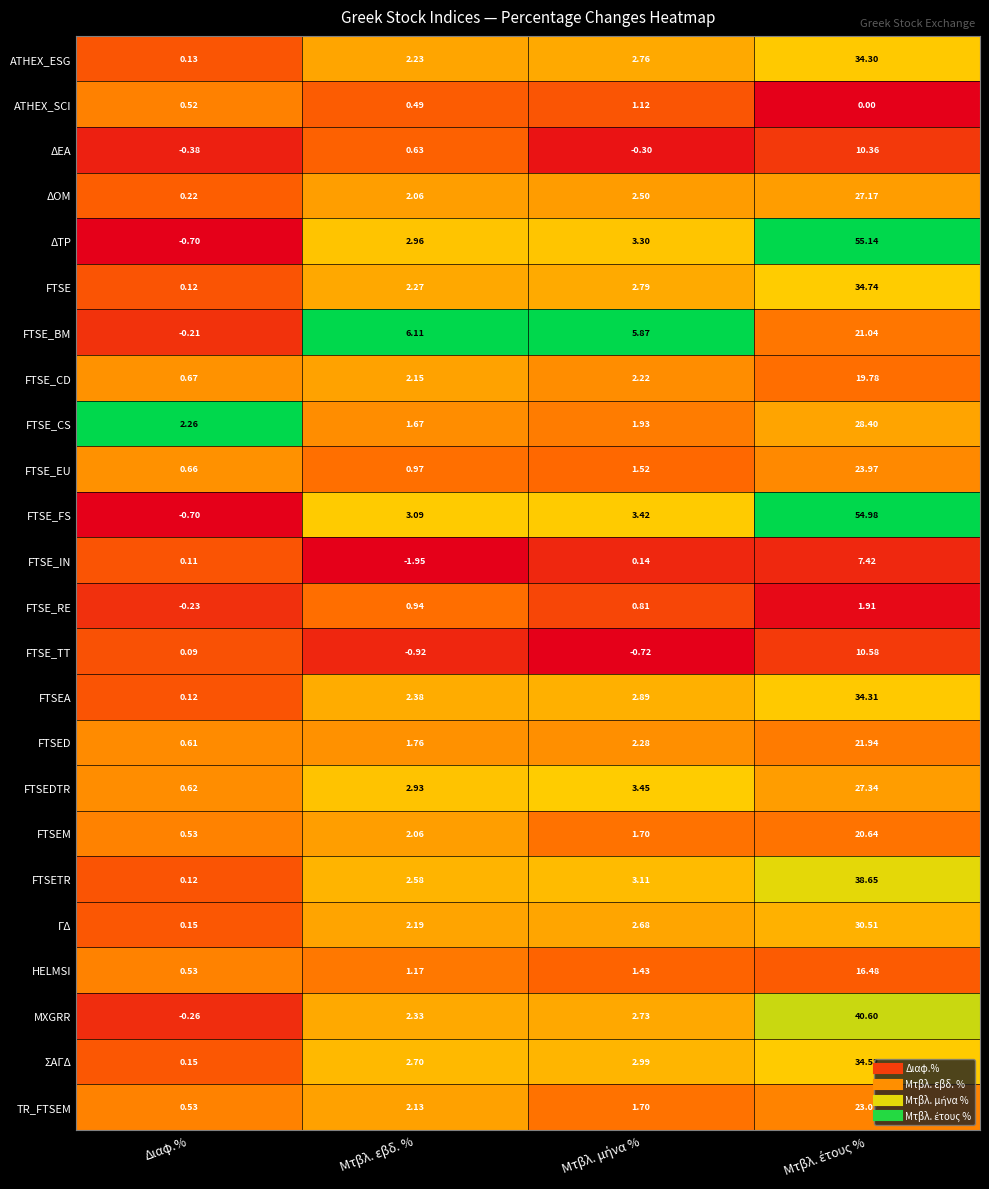

Which series has the widest spread of values?

ΔΤΡ